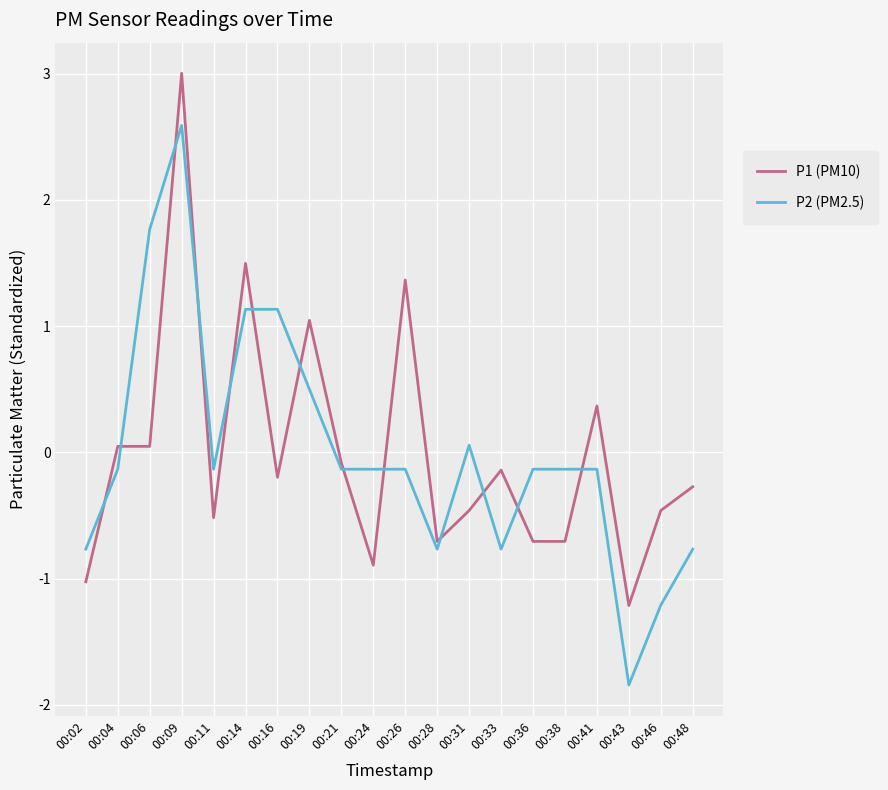

How many intersections are there between P1 (PM10) and P2 (PM2.5)?

13